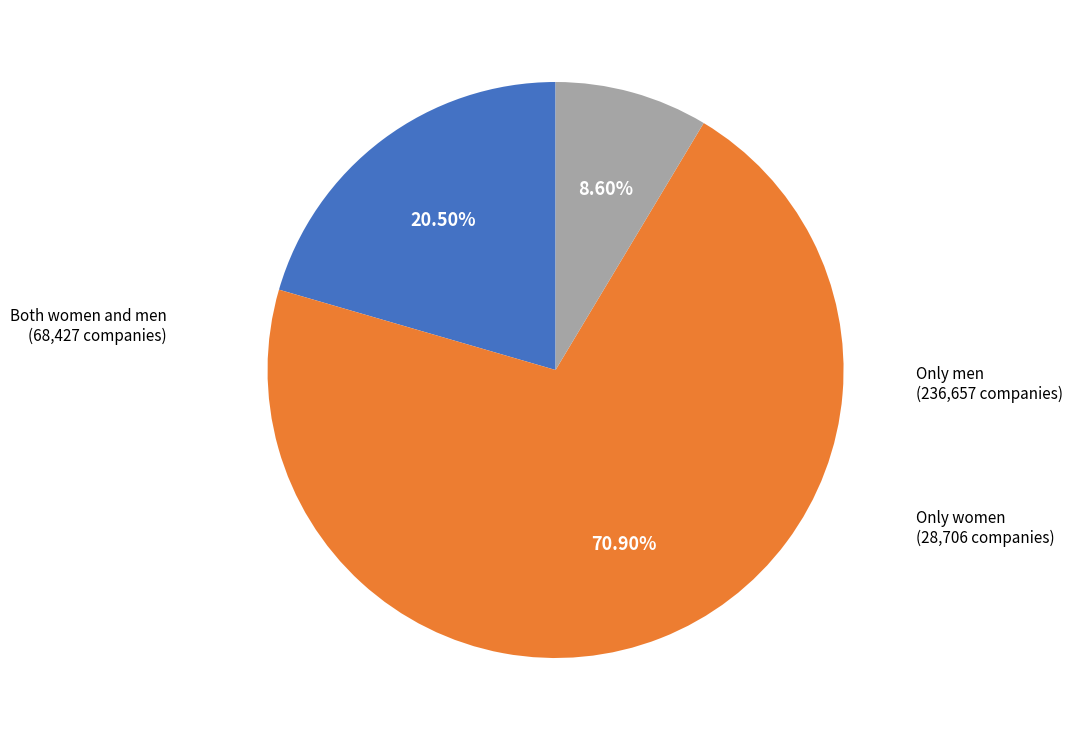

Rank the categories by value from highest to lowest.

Percentage only men (AS), Percentage both women and men (AS), Percentage only women (AS)